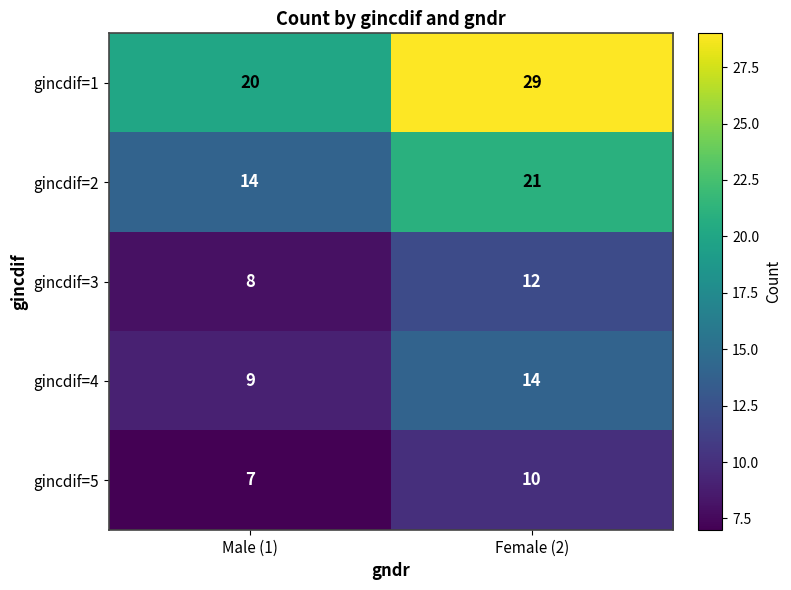

What is the sum of all gincdif=5 values?

17